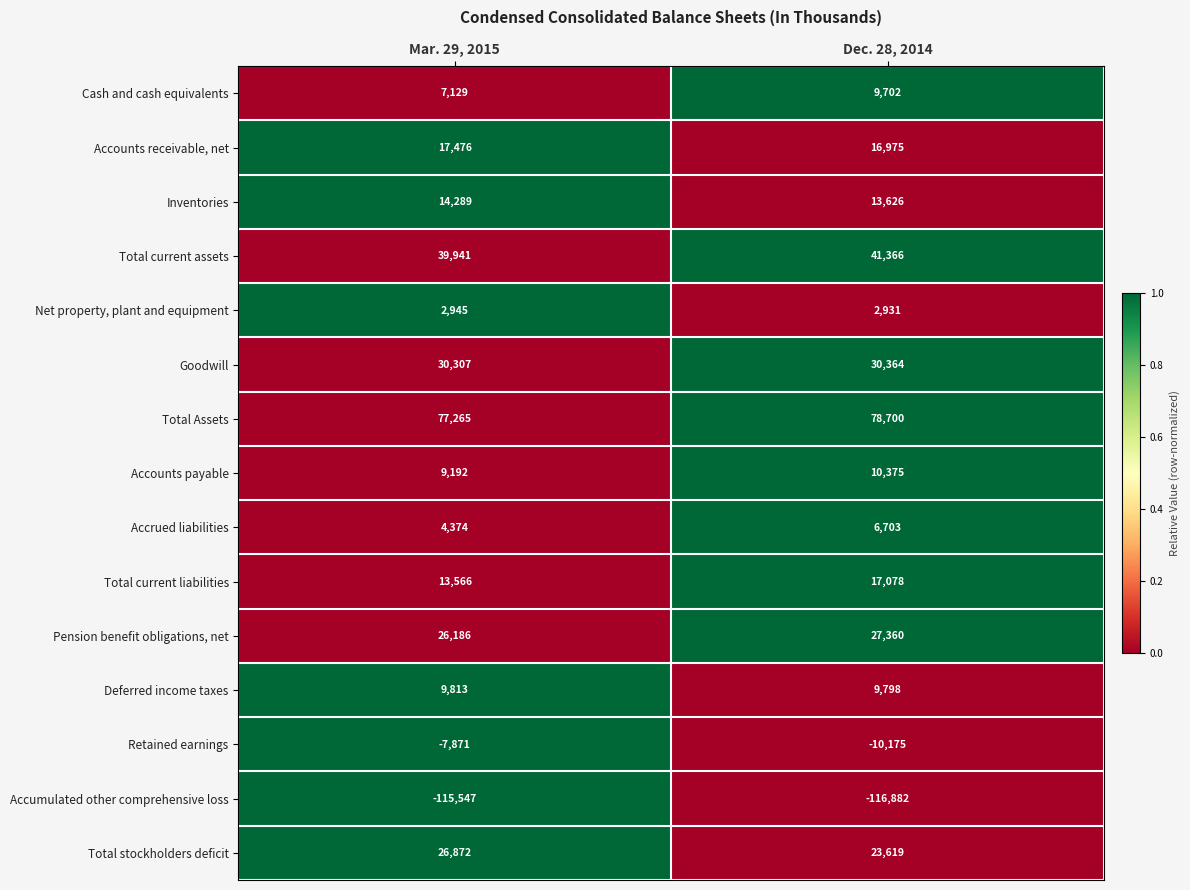

At which category is the sum across all series the highest?

Dec. 28, 2014